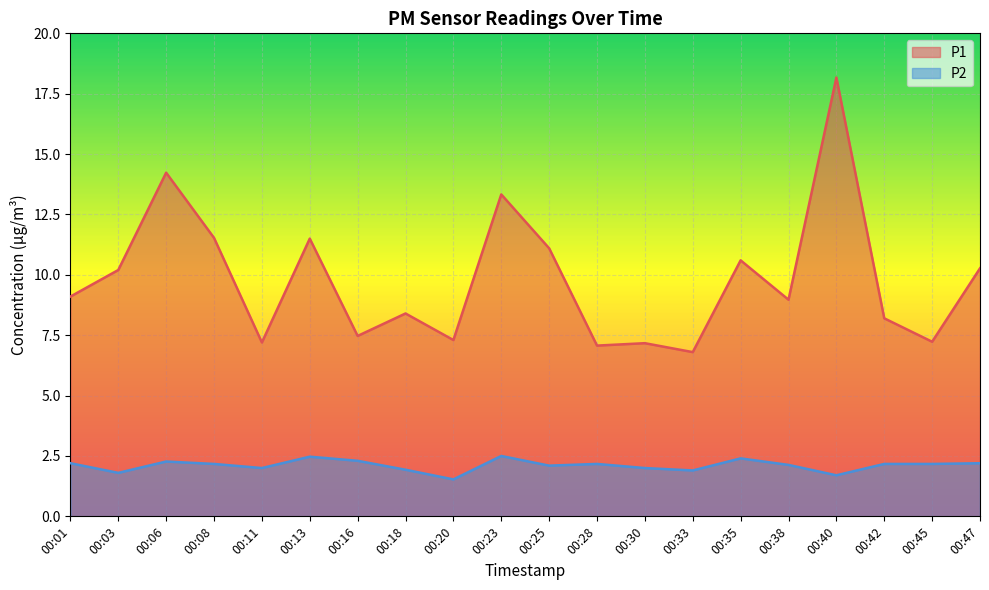

At which category is the sum across all series the highest?

00:40